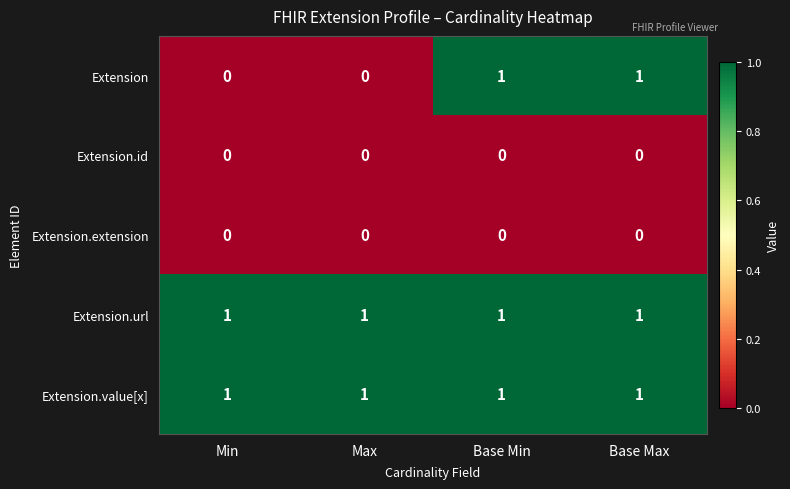

Which series has the widest spread of values?

Extension